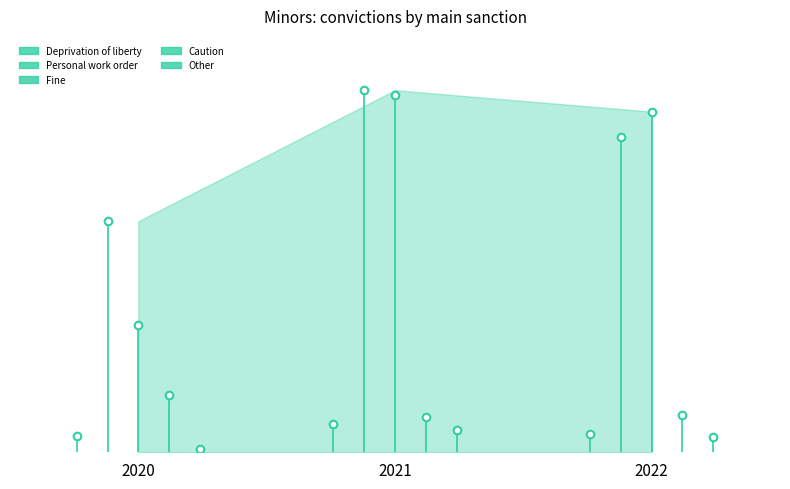

Which series reaches the minimum Y coordinate?

Other